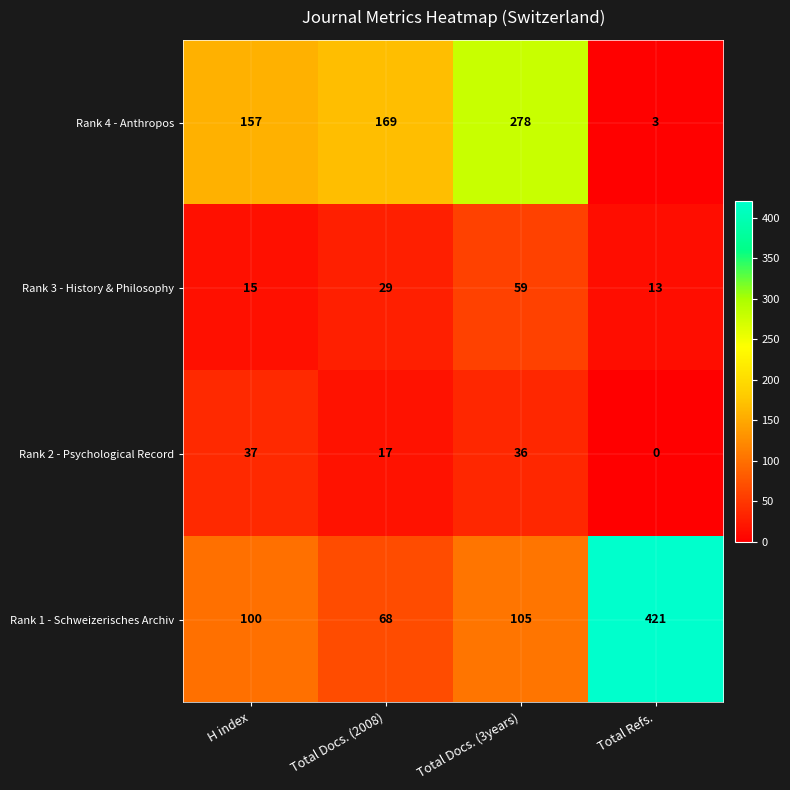

Which label corresponds to the largest value in the chart?

Total Refs.